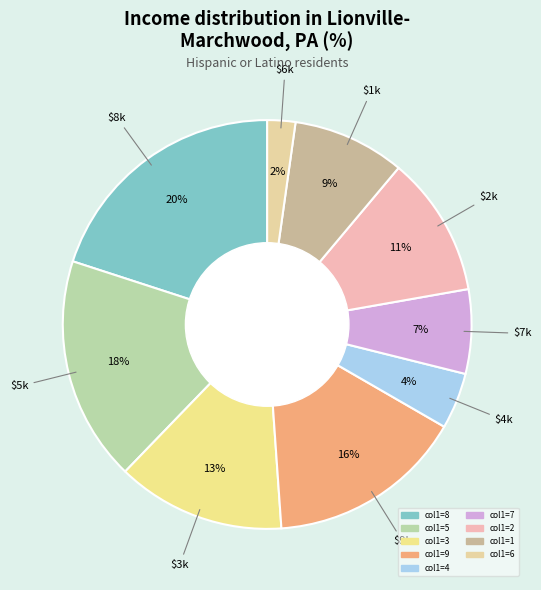

Is there a majority slice in this chart?

No